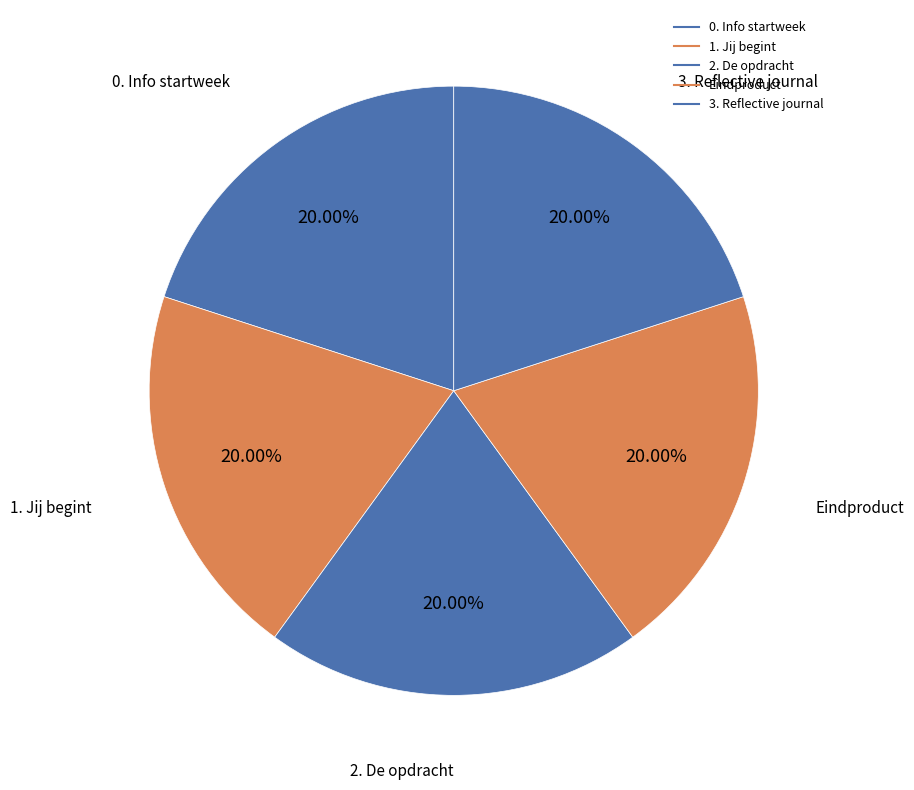

How many slices are in this pie chart?

5